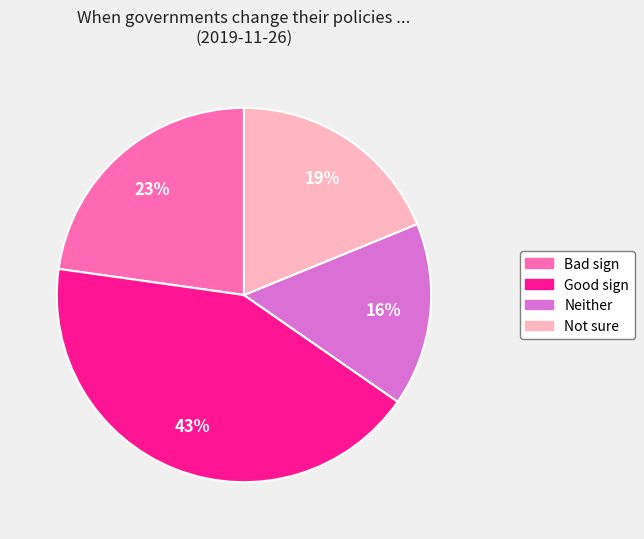

To the nearest percent, what is the difference between the Neither and Not sure slice percentages?

3%